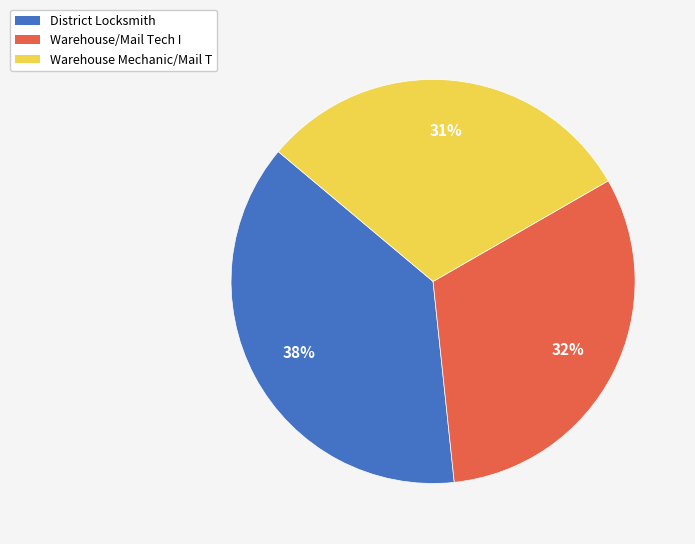

Does any single category account for the majority?

No